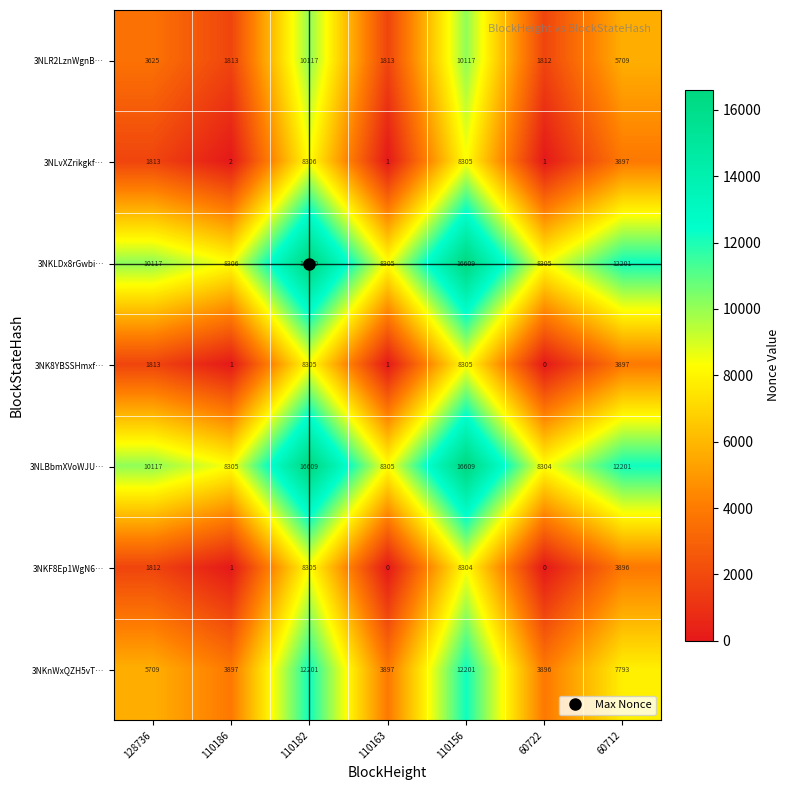

At how many categories does at least one series exceed 8230?

7